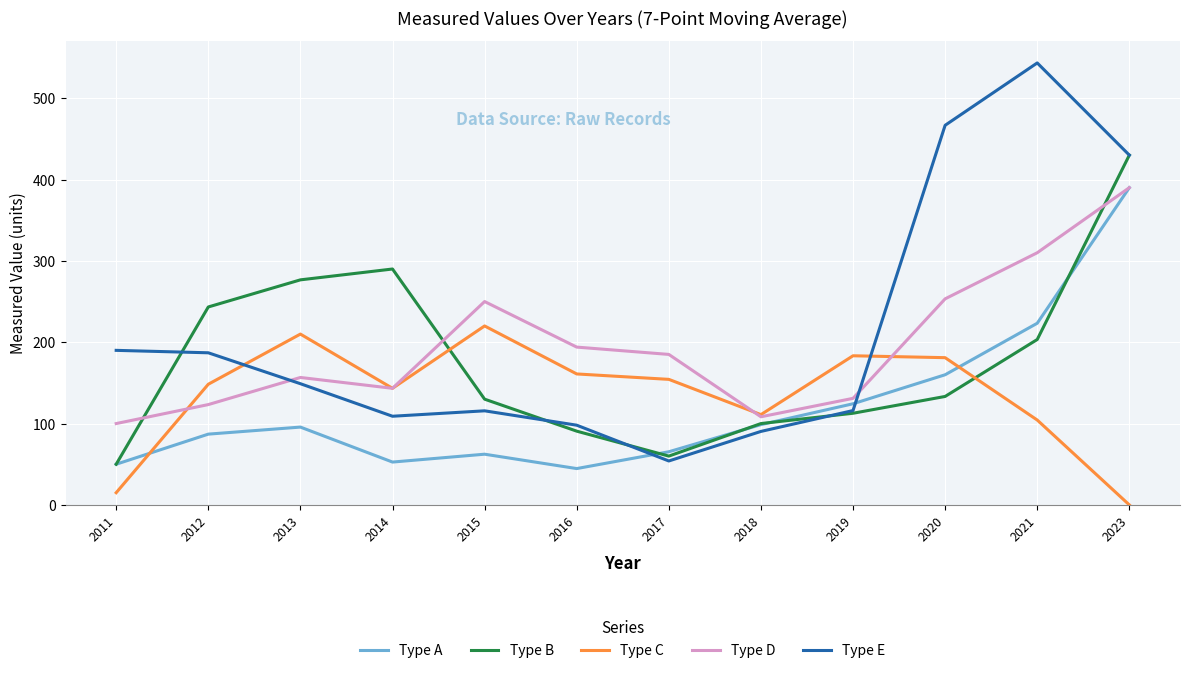

At which category is the sum across all series the highest?

2023